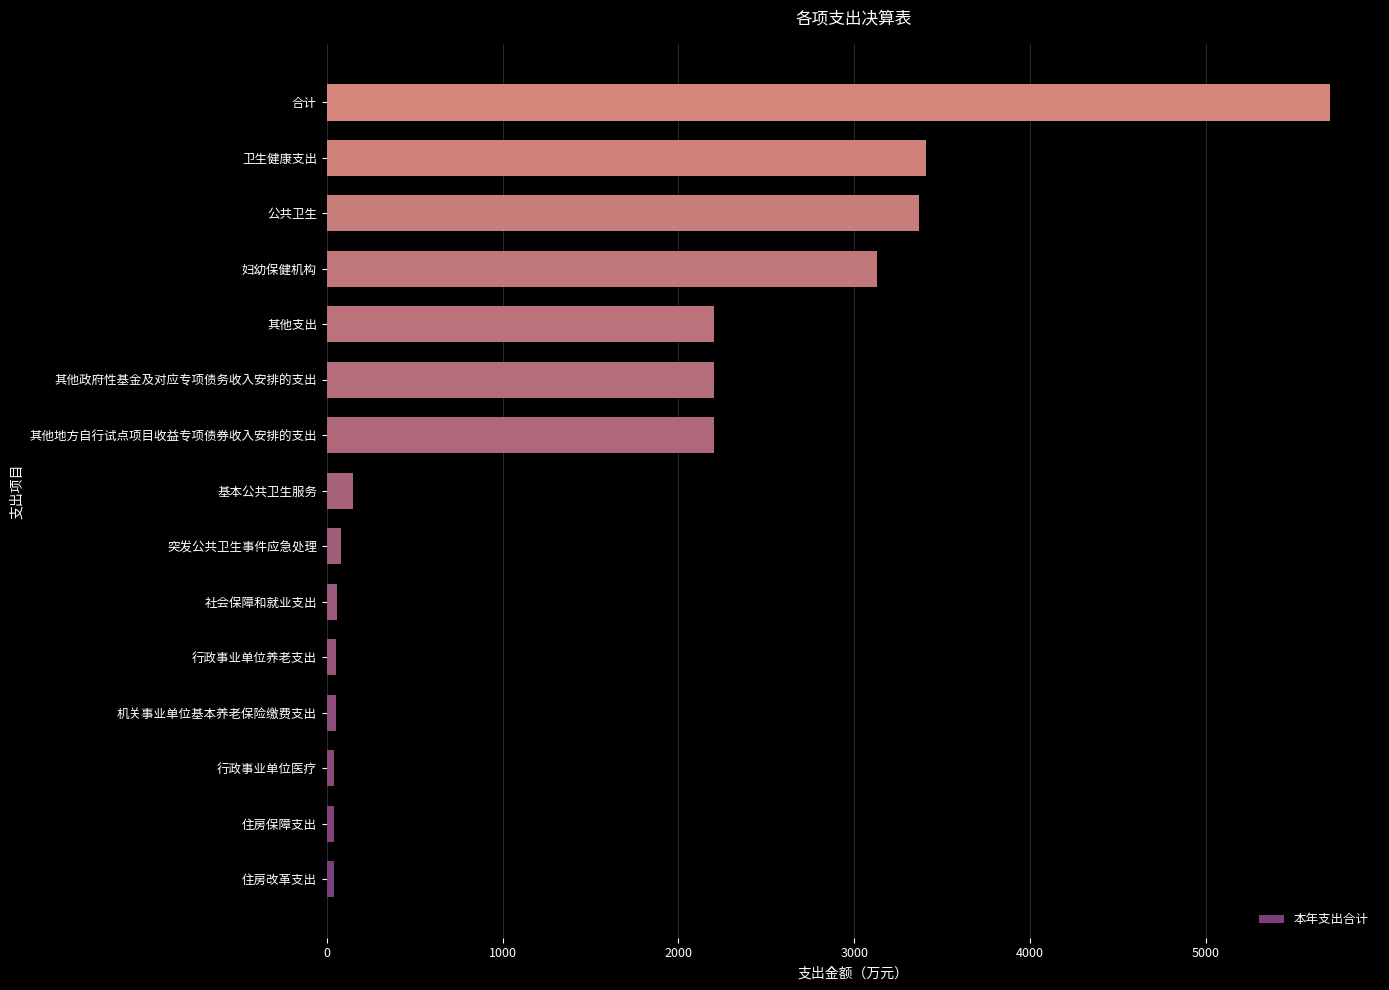

Which label corresponds to the largest value in the chart?

合计